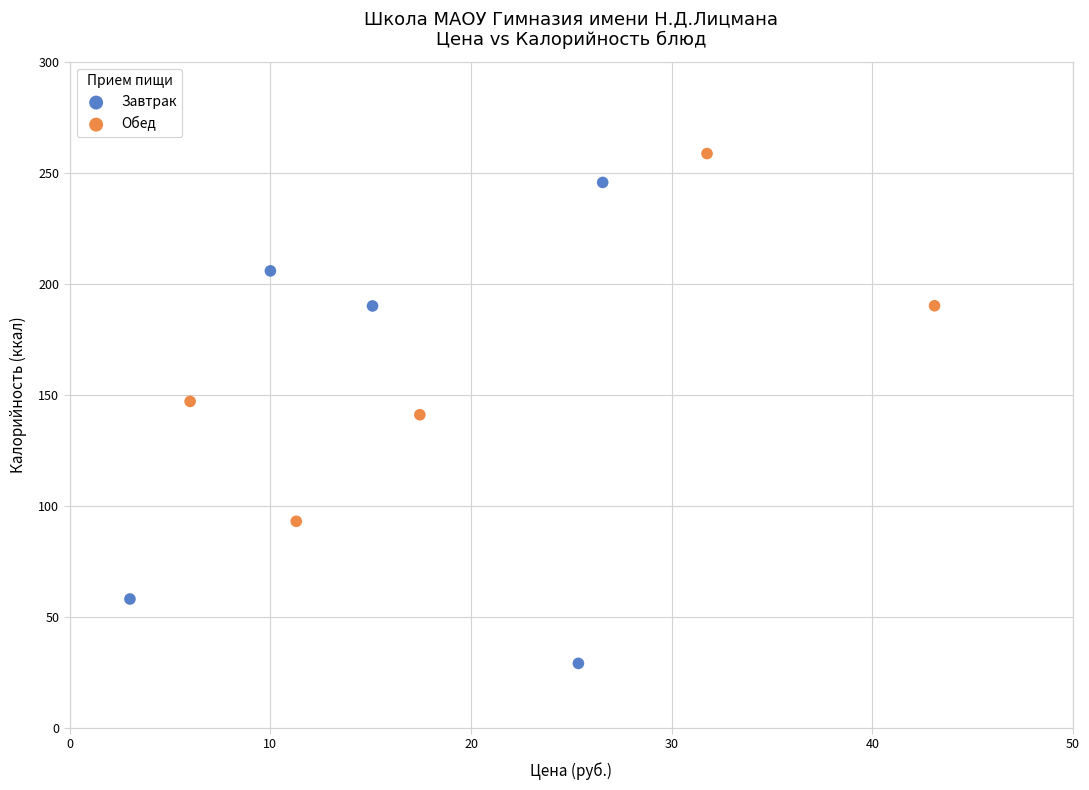

Which series has the widest spread of Y values?

Завтрак